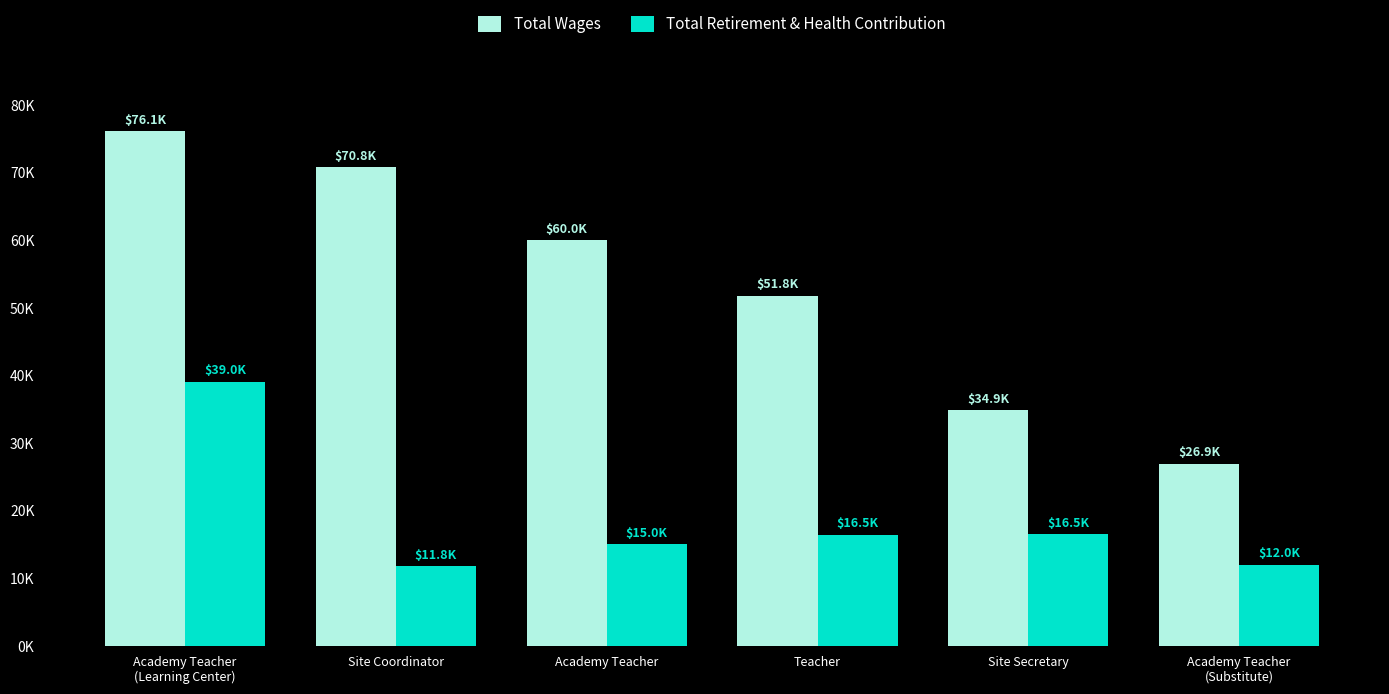

Rank the series by their maximum value, from lowest to highest.

Total Retirement & Health Contribution, Total Wages